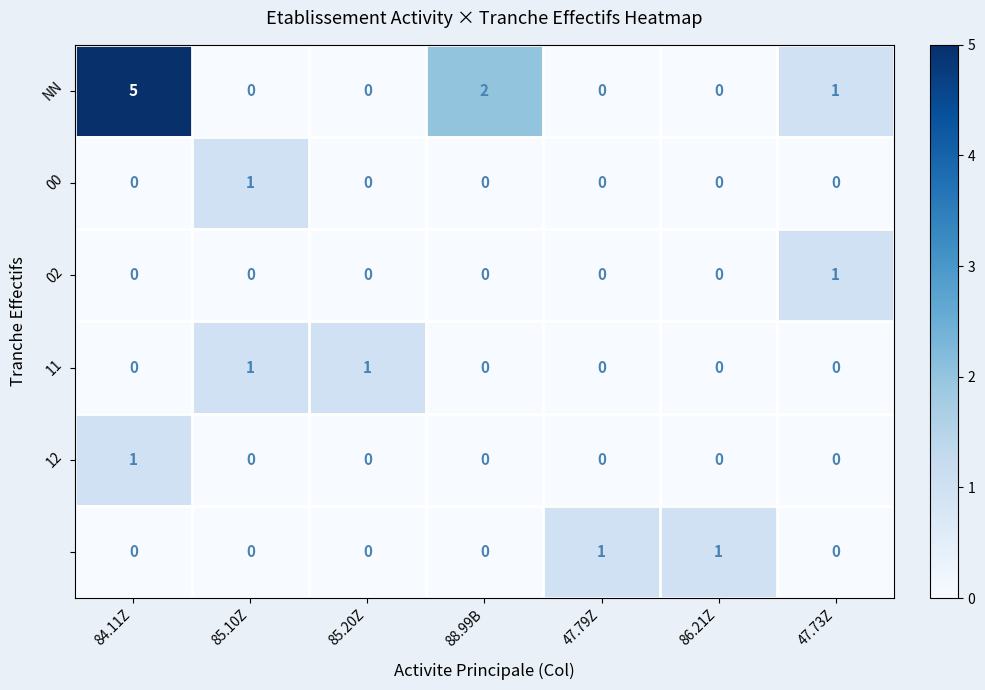

What is the greatest value displayed?

5